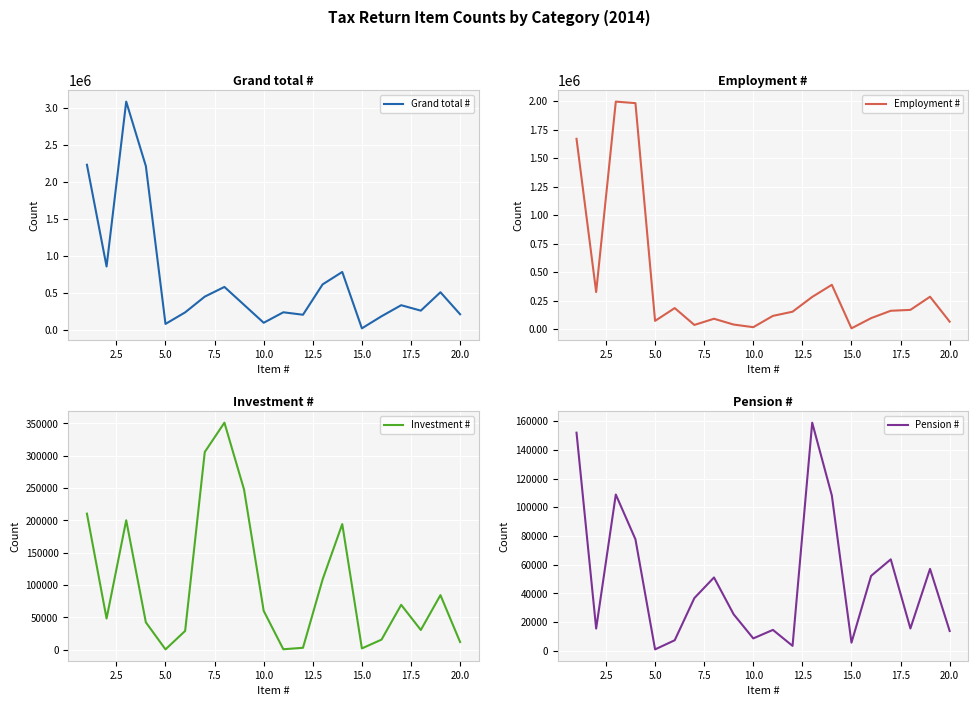

True or false: Grand total # and Investment # intersect in this chart.

False